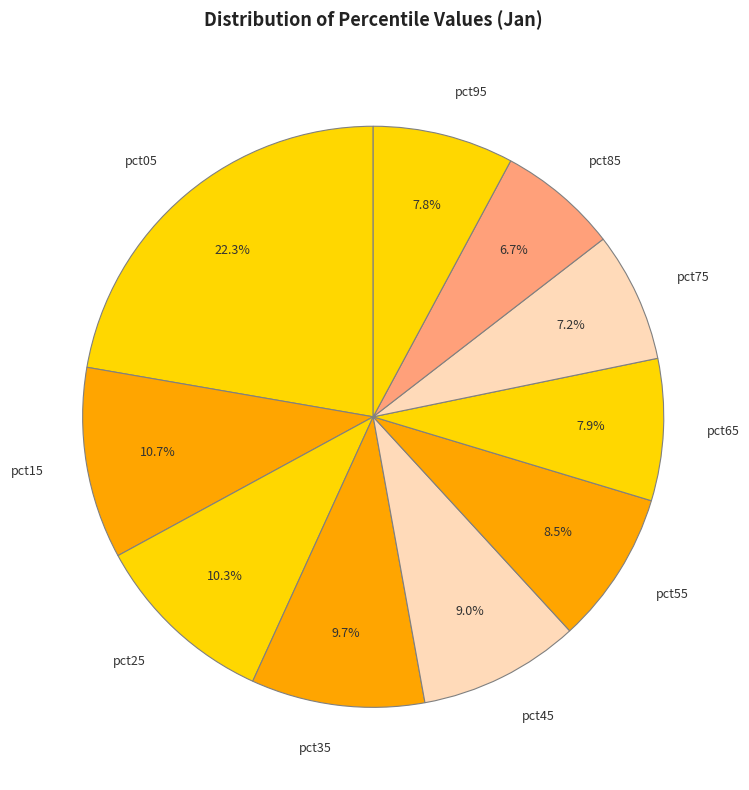

How many slices are in this pie chart?

10